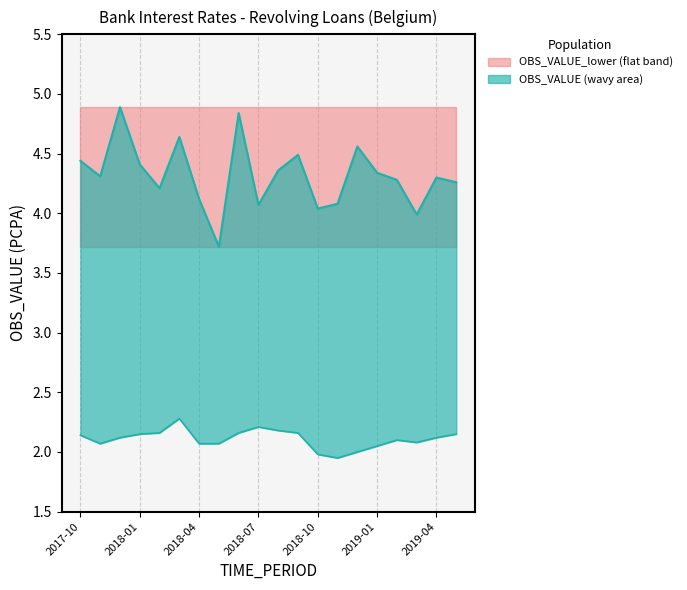

Does the chart display data point markers on the line(s)?

No